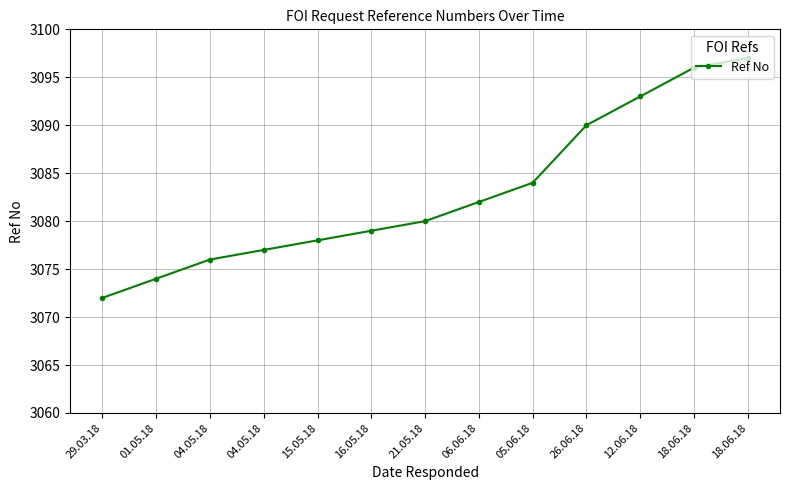

True or false: the data shows 3093 at 12.06.18.

True